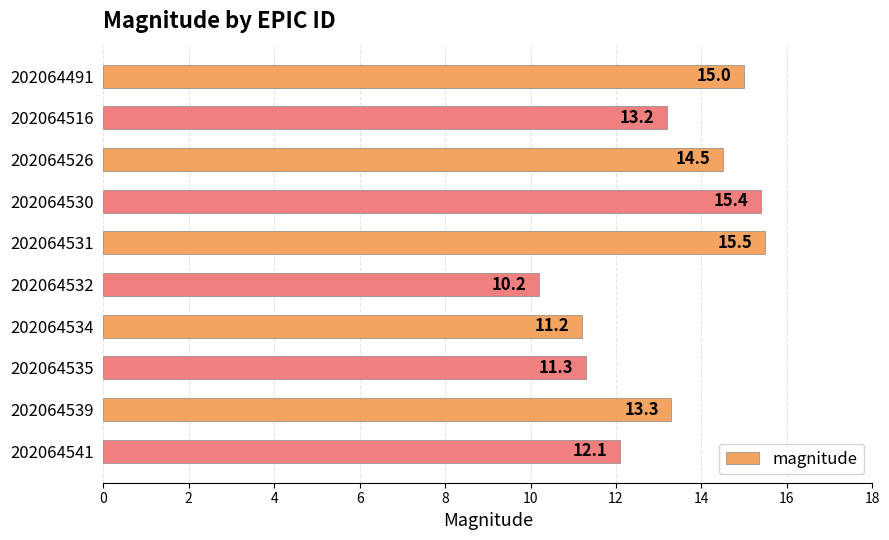

Reading bottom to top, transcribe all the data shown in this chart.

202064541=12.1	202064539=13.3	202064535=11.3	202064534=11.2	202064532=10.2	202064531=15.5	202064530=15.4	202064526=14.5	202064516=13.2	202064491=15.0